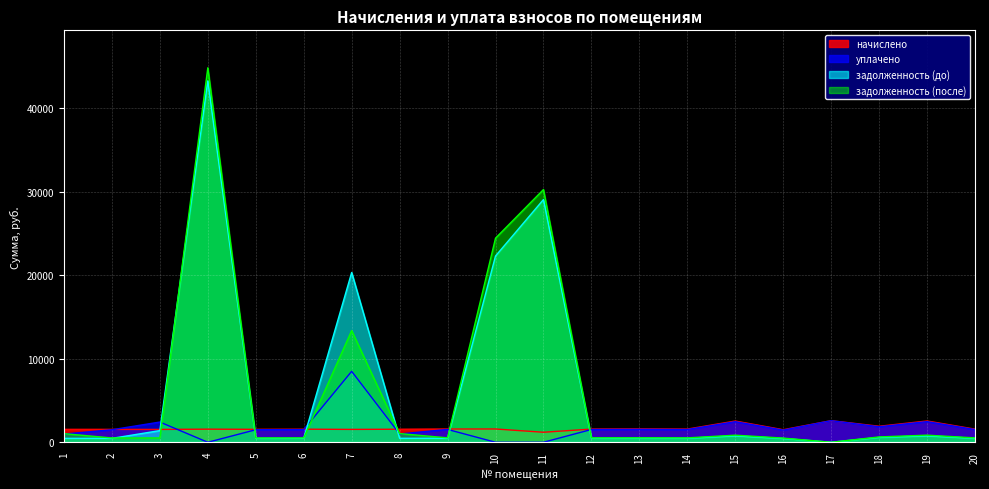

What is the spread (max minus min) of values at 11?

30276.8